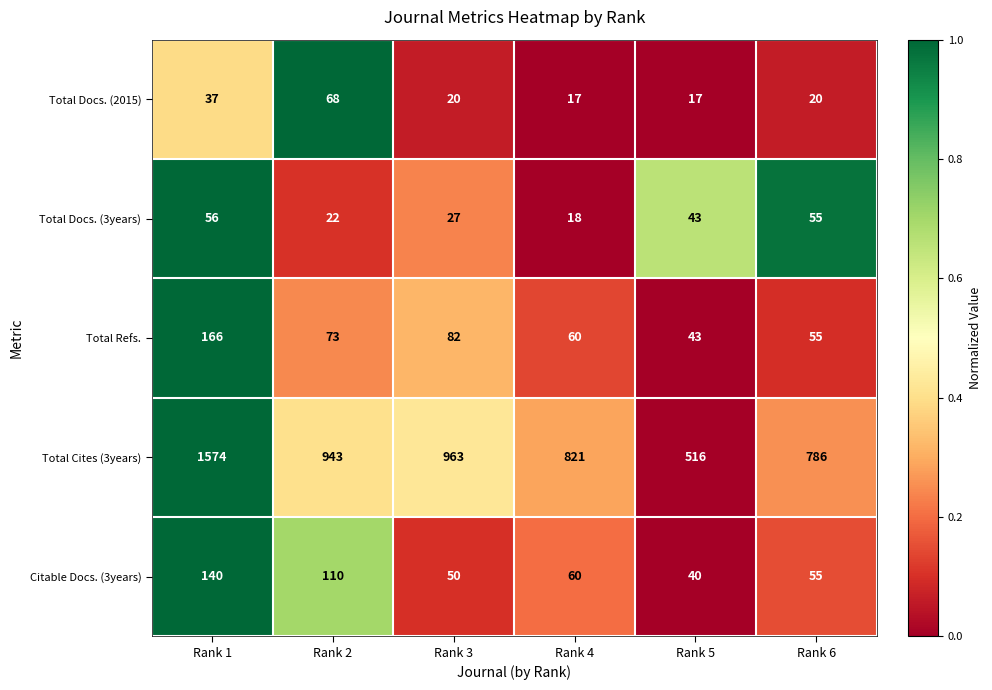

Reading left to right, transcribe all the data shown in this chart.

Total Docs. (2015): Rank 1=37	Rank 2=68	Rank 3=20	Rank 4=17	Rank 5=17	Rank 6=20
Total Docs. (3years): Rank 1=56	Rank 2=22	Rank 3=27	Rank 4=18	Rank 5=43	Rank 6=55
Total Refs.: Rank 1=166	Rank 2=73	Rank 3=82	Rank 4=60	Rank 5=43	Rank 6=55
Total Cites (3years): Rank 1=1574	Rank 2=943	Rank 3=963	Rank 4=821	Rank 5=516	Rank 6=786
Citable Docs. (3years): Rank 1=140	Rank 2=110	Rank 3=50	Rank 4=60	Rank 5=40	Rank 6=55